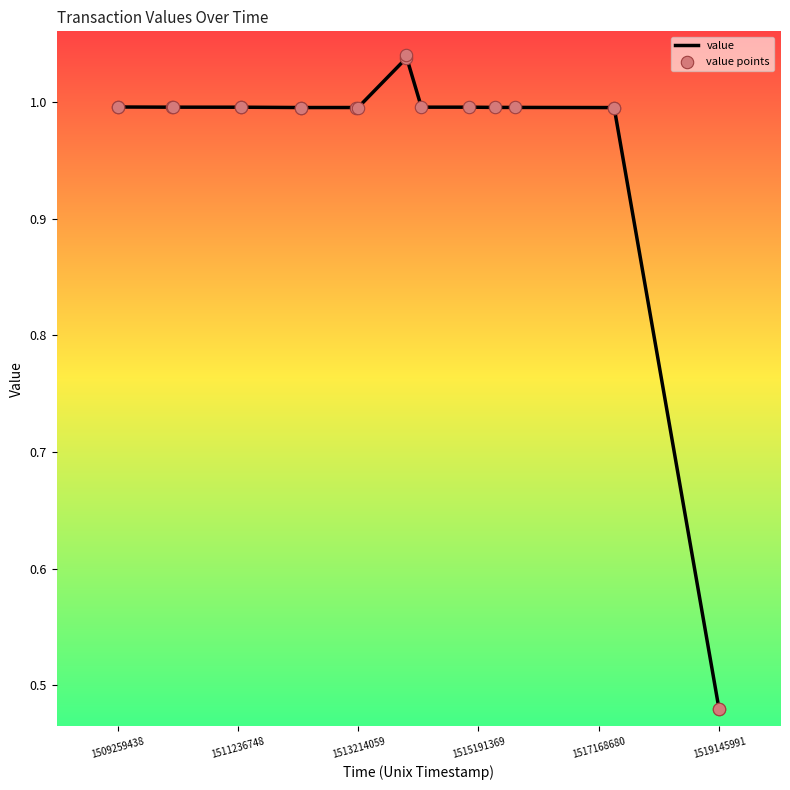

What are all the series names shown in the legend?

value, value points